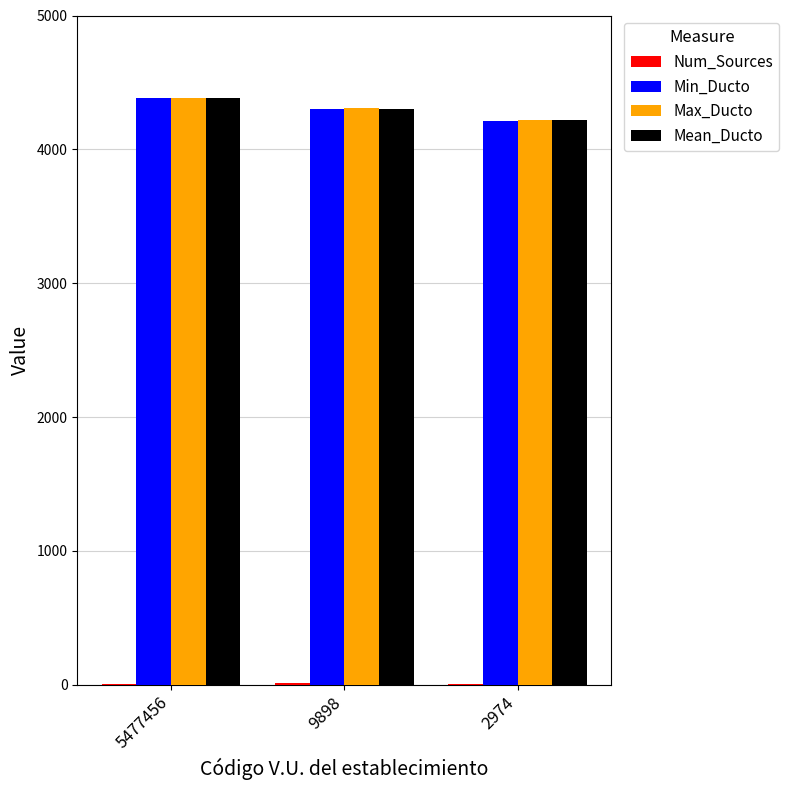

The Max_Ducto series shows 2778.4 at 5477456. True or false?

False